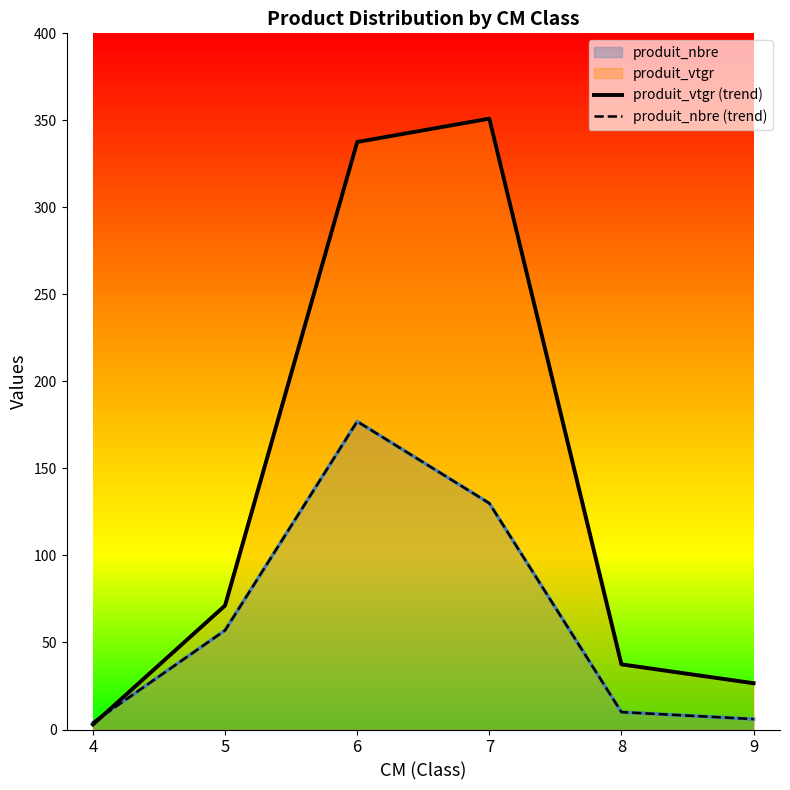

Reading left to right, what are all the values shown in this chart?

produit_vtgr (trend): 4=2.9	5=71.2	6=337.6	7=351.0	8=37.4	9=26.6
produit_nbre (trend): 4=4.0	5=57.0	6=177.0	7=130.0	8=10.0	9=6.0